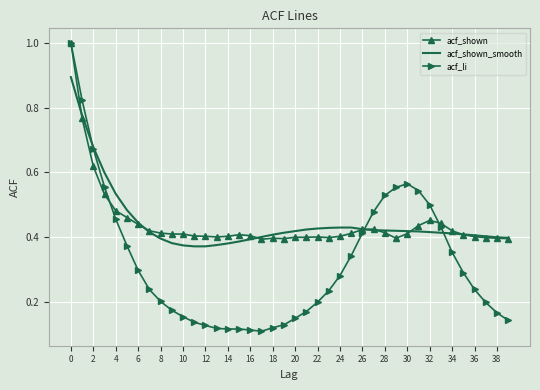

What is the maximum value for acf_shown?

1.0